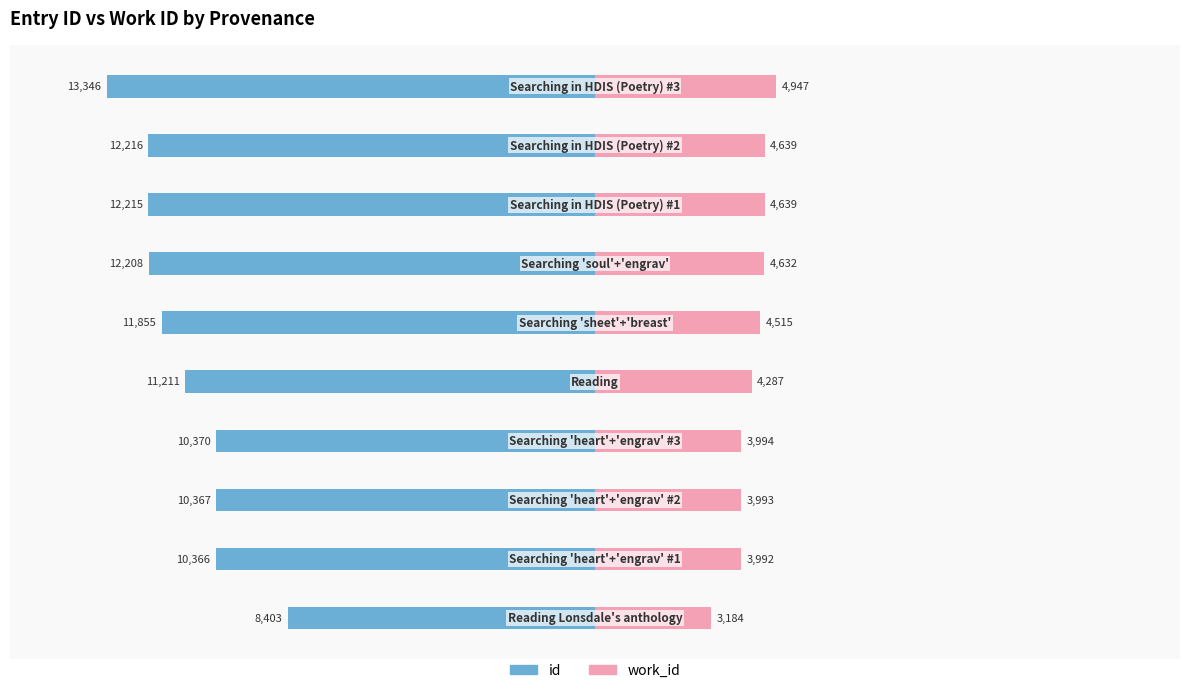

What are all the series names shown in the legend?

id, work_id